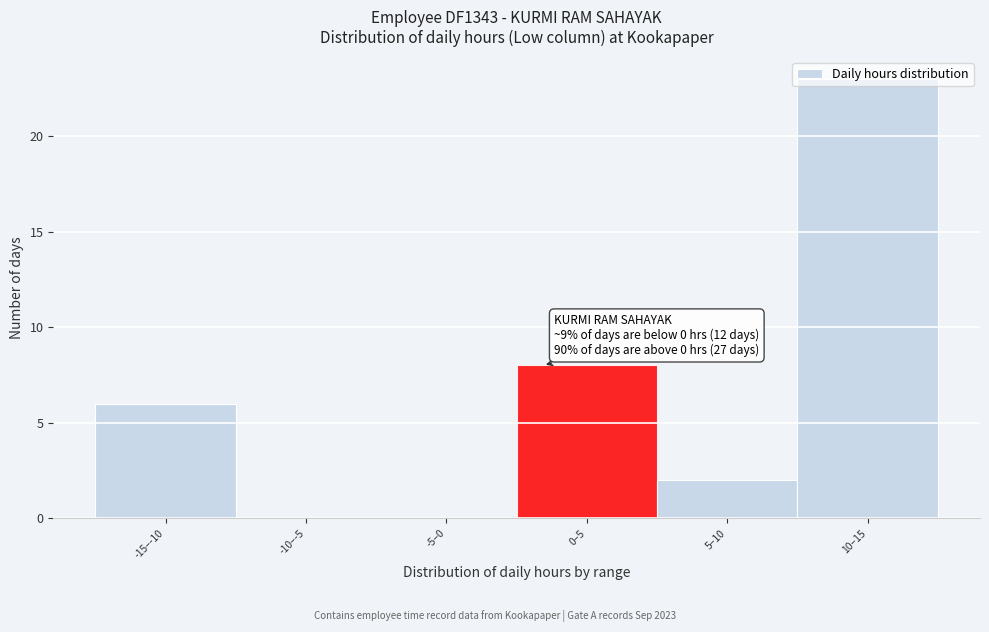

What is the approximate value at 10–15, to the nearest 10?

20